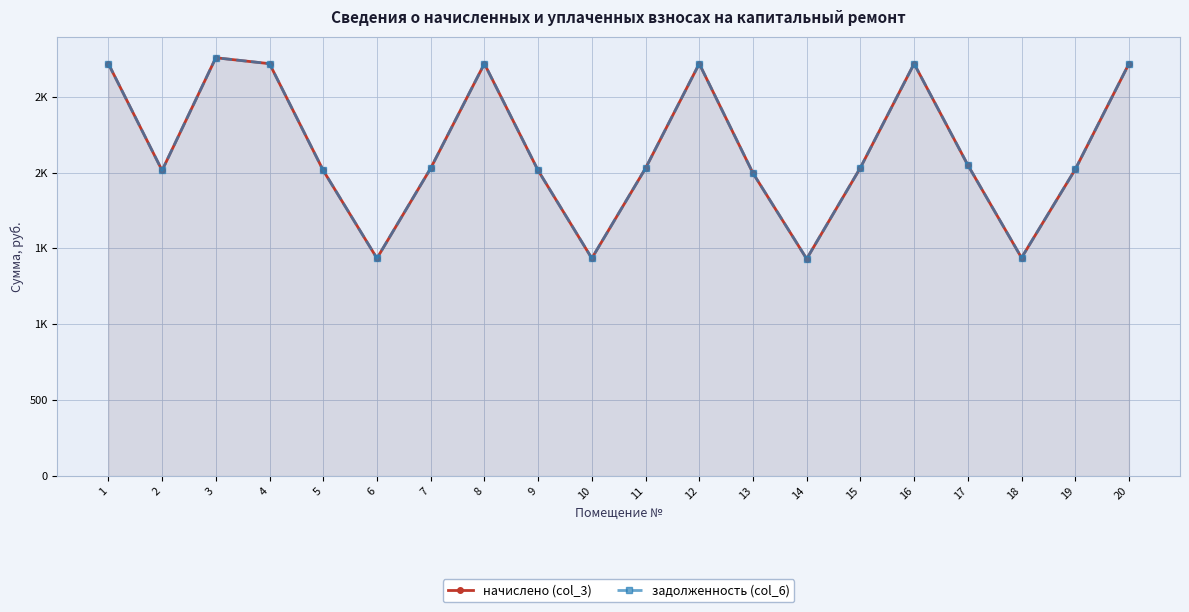

Reading left to right, transcribe all the data shown in this chart.

начислено (col_3): 1=2717.3	2=2014.0	3=2756.3	4=2717.3	5=2014.0	6=1435.0	7=2028.2	8=2717.3	9=2014.0	10=1435.0	11=2028.2	12=2717.3	13=1996.2	14=1431.5	15=2031.7	16=2717.3	17=2049.5	18=1438.6	19=2021.1	20=2717.3
задолженность (col_6): 1=2717.3	2=2014.0	3=2756.3	4=2717.3	5=2014.0	6=1435.0	7=2028.2	8=2717.3	9=2014.0	10=1435.0	11=2028.2	12=2717.3	13=1996.2	14=1431.5	15=2031.7	16=2717.3	17=2049.5	18=1438.6	19=2021.1	20=2717.3